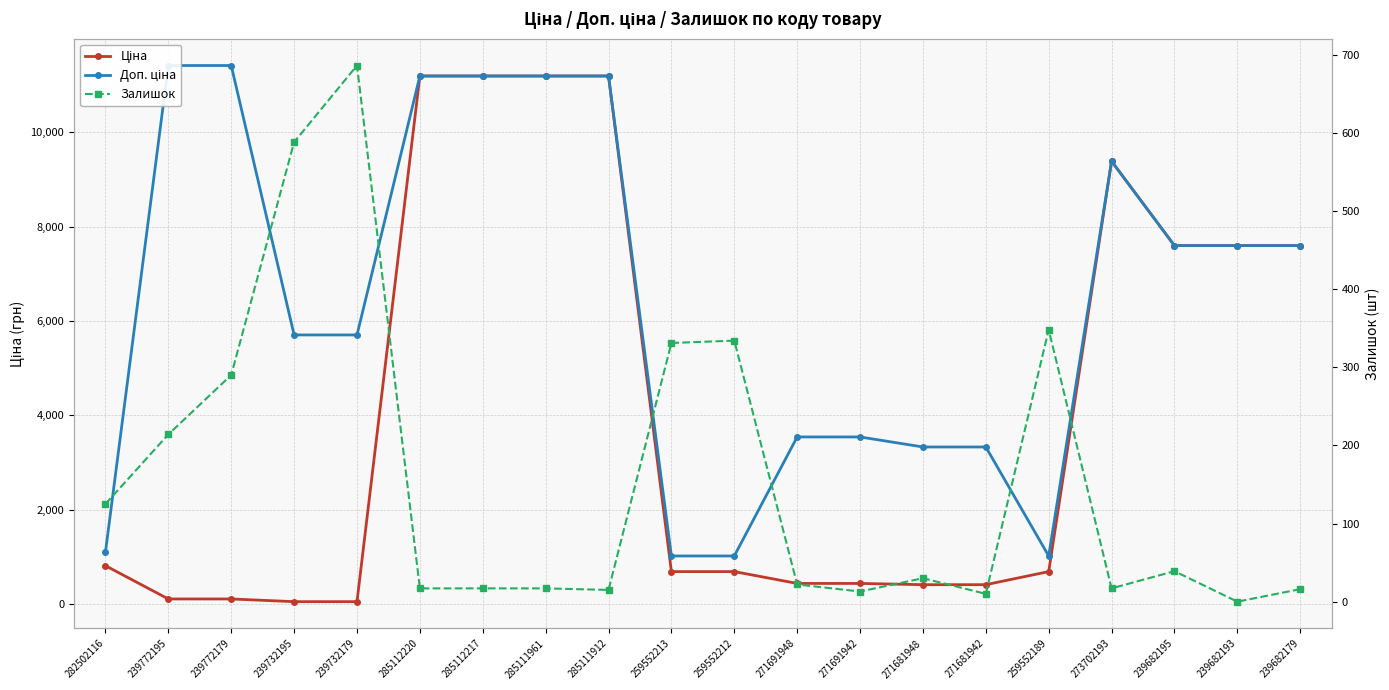

At which category does the chart reach its minimum across all series?

239682193